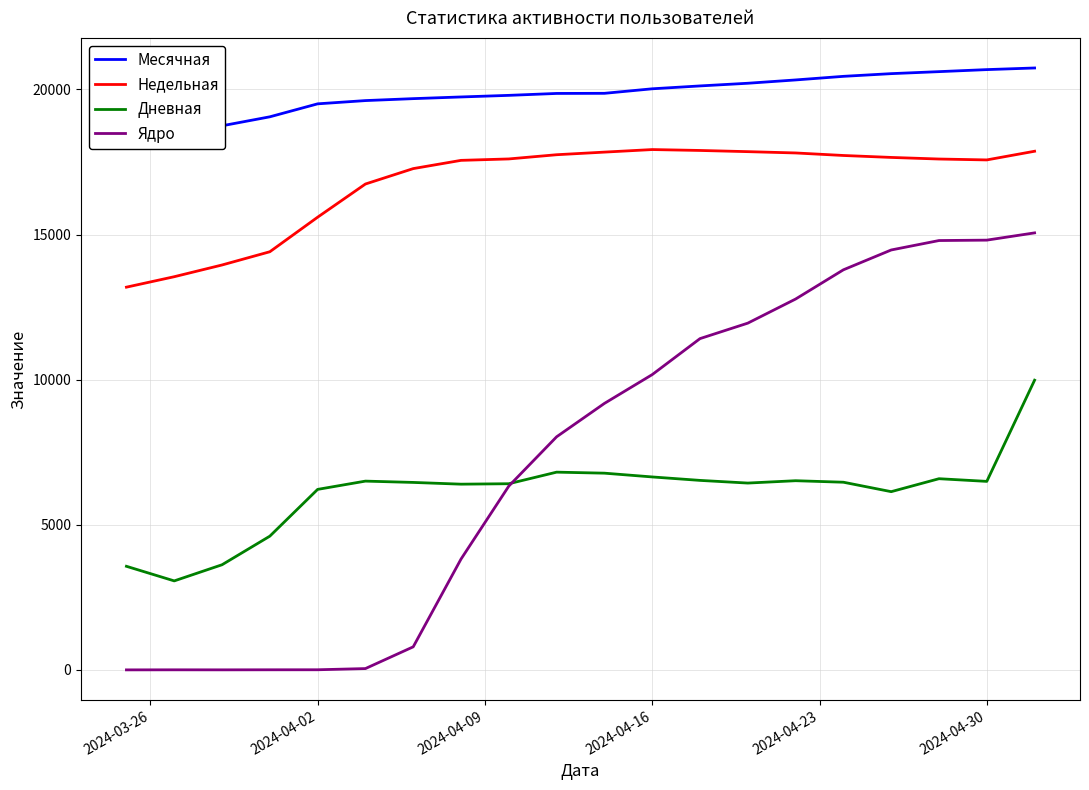

Is the value of Месячная at 2024-04-30 greater than the value of Дневная at 2024-04-09?

Yes